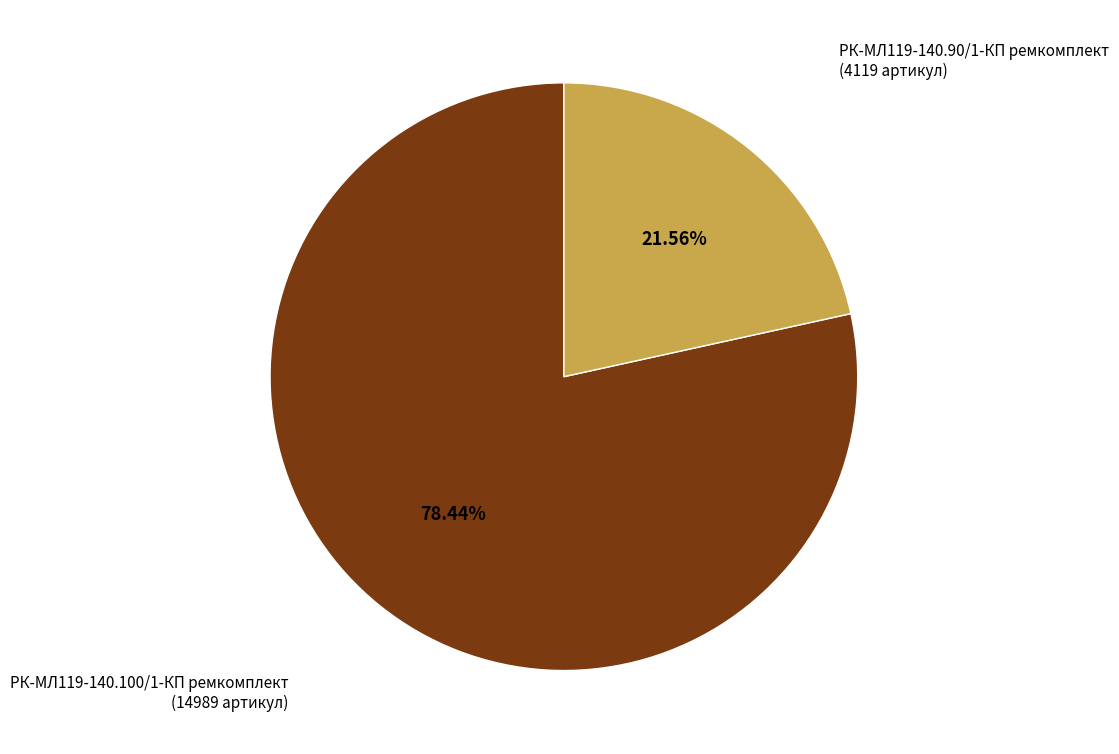

Is there any slice that represents more than half of the pie?

Yes